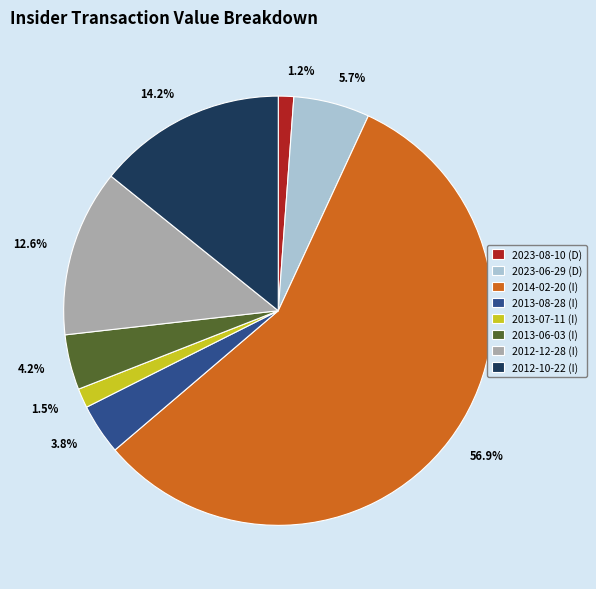

Which has a higher value, 2013-08-28 (I) or 2013-07-11 (I)?

2013-08-28 (I)